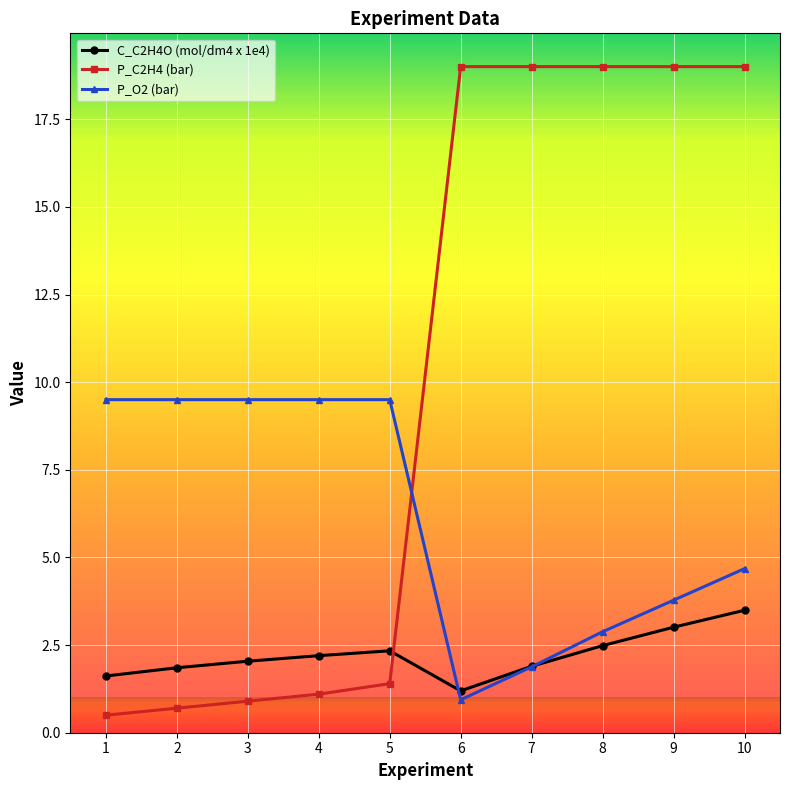

At 2, list the series in order from smallest to largest.

P_C2H4 (bar), C_C2H4O (mol/dm4 x 1e4), P_O2 (bar)